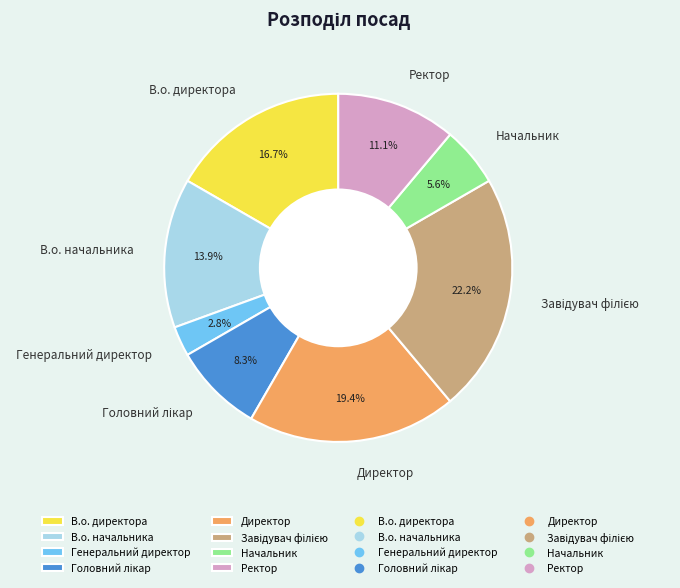

True or false: Генеральний директор accounts for 3% of the total.

True